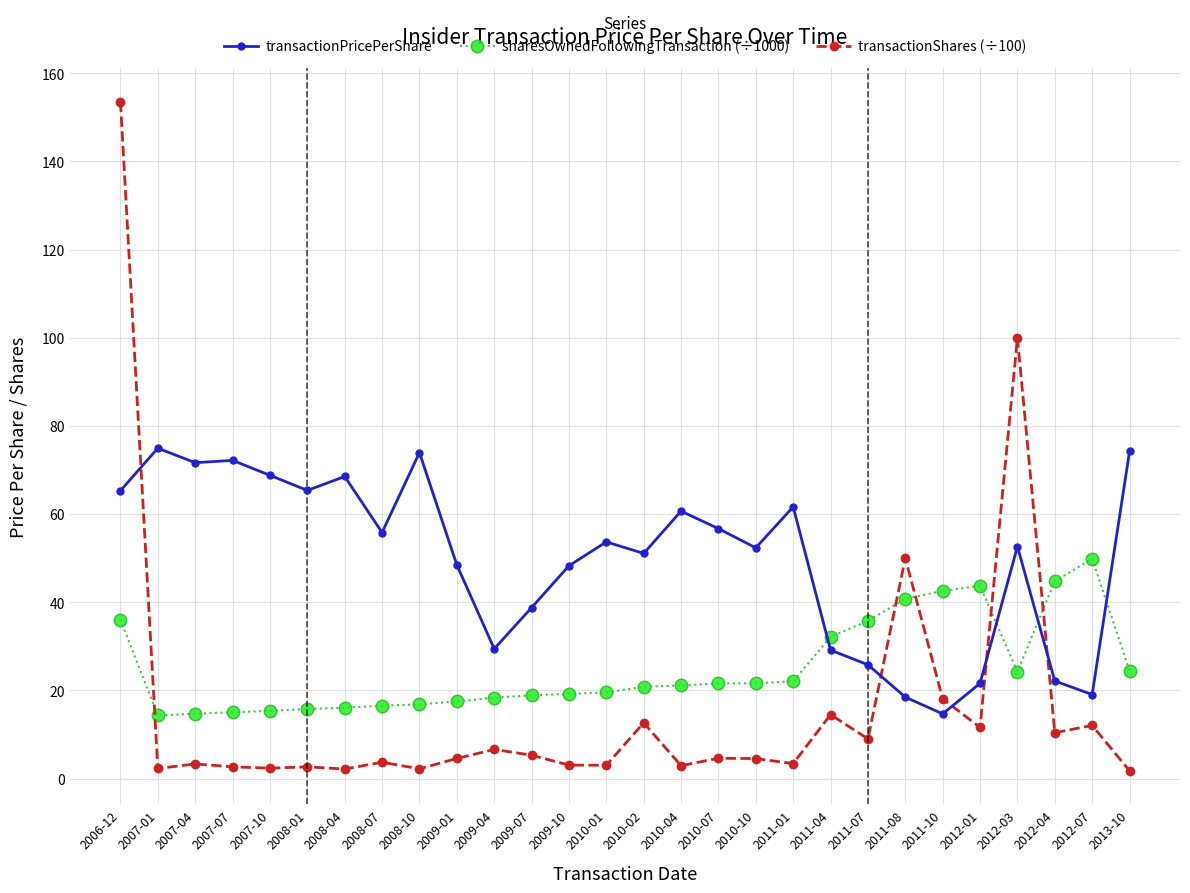

In transactionPricePerShare, how many points are higher than both neighbors (excluding endpoints)?

8